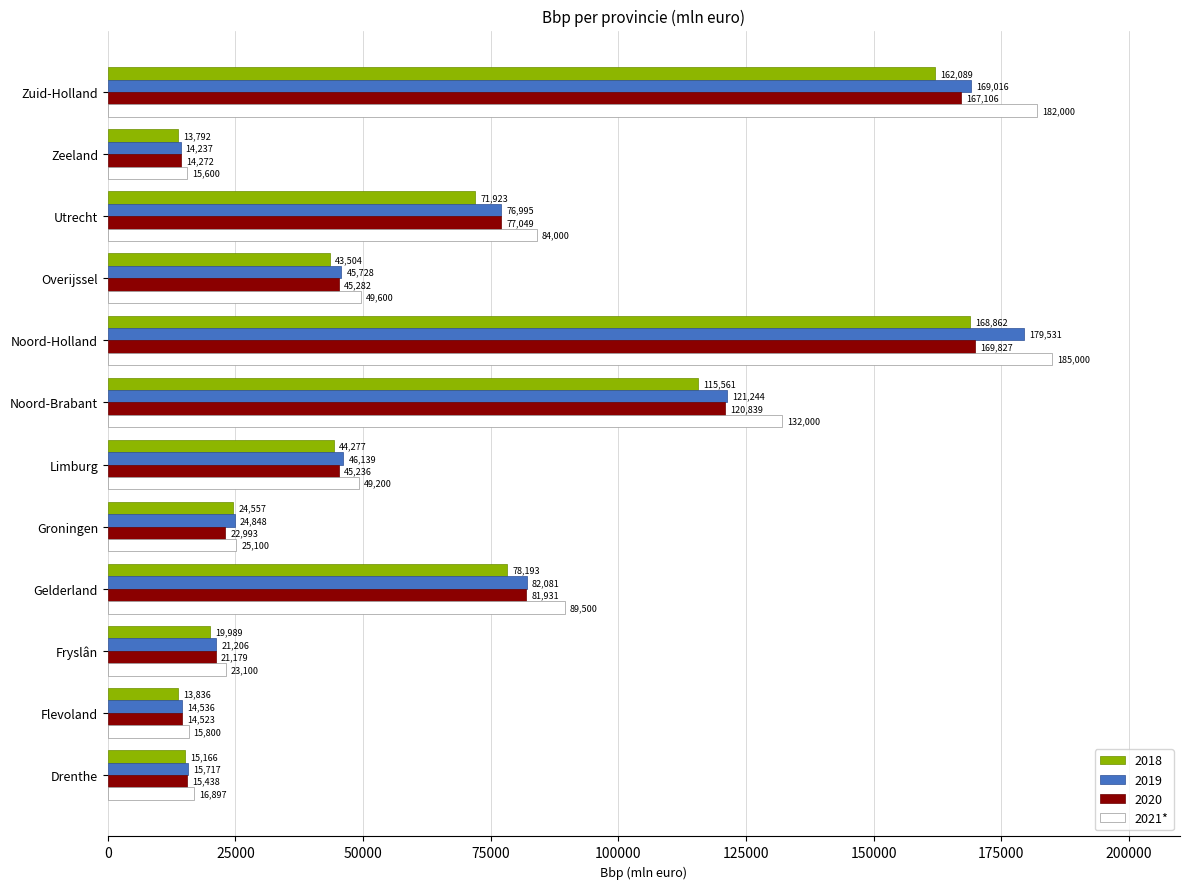

What is the difference between the maximum and minimum values in the 2021* series?

169400